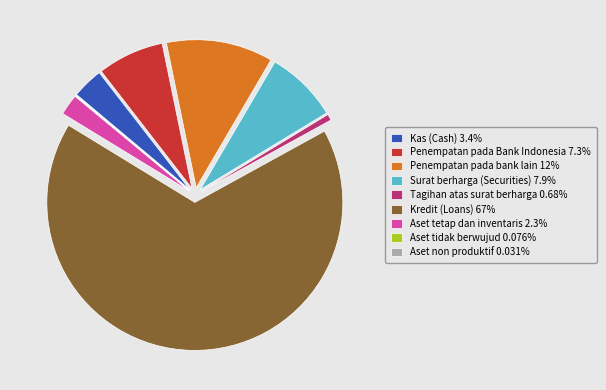

Combined, do Tagihan atas surat berharga 0.68% and Aset tetap dan inventaris 2.3% account for over 50%?

No